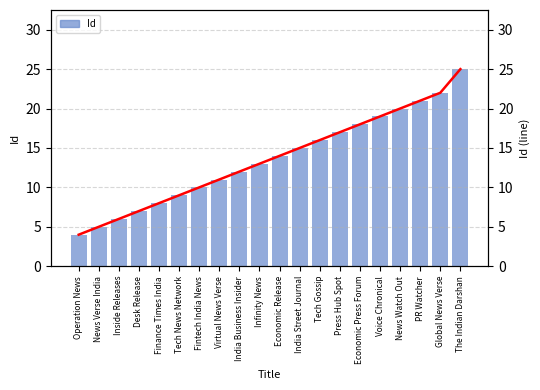

Which series has the largest range (max minus min)?

Id